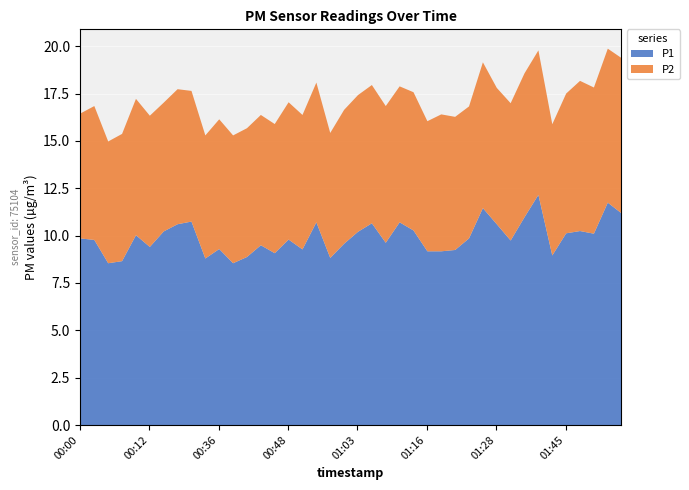

How many lines are shown in the chart?

2